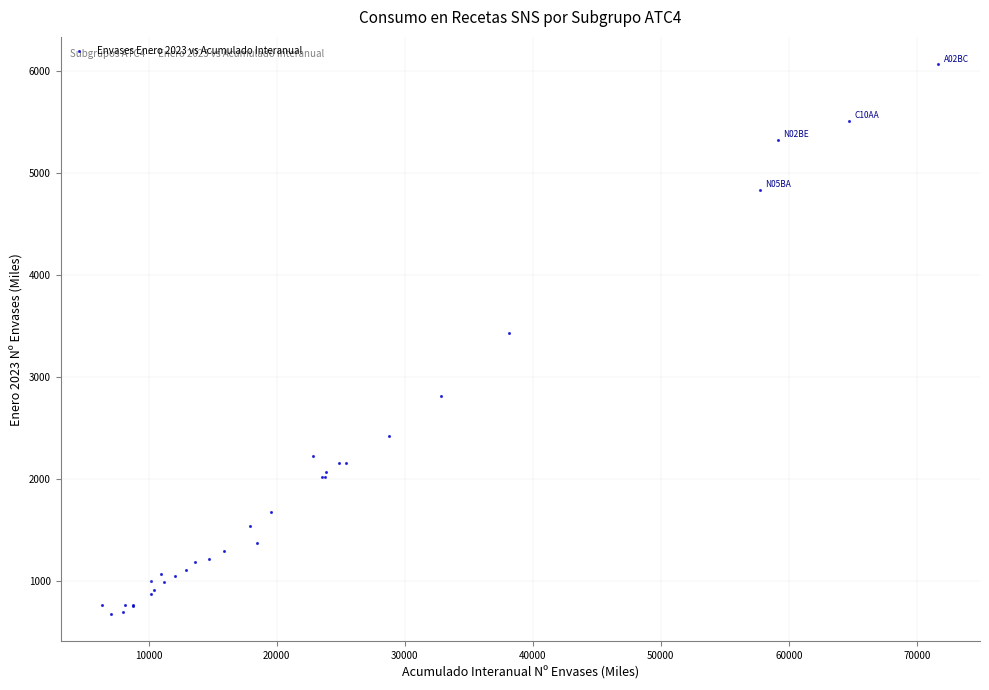

What Y value in the scatter plot is closest to 3367?

3432.3